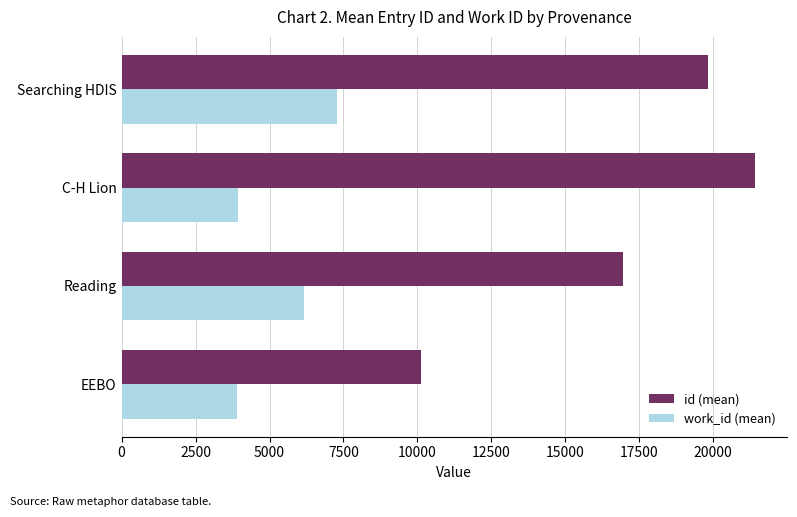

What is the sum of the work_id (mean) values at Reading and Searching HDIS?

13448.3